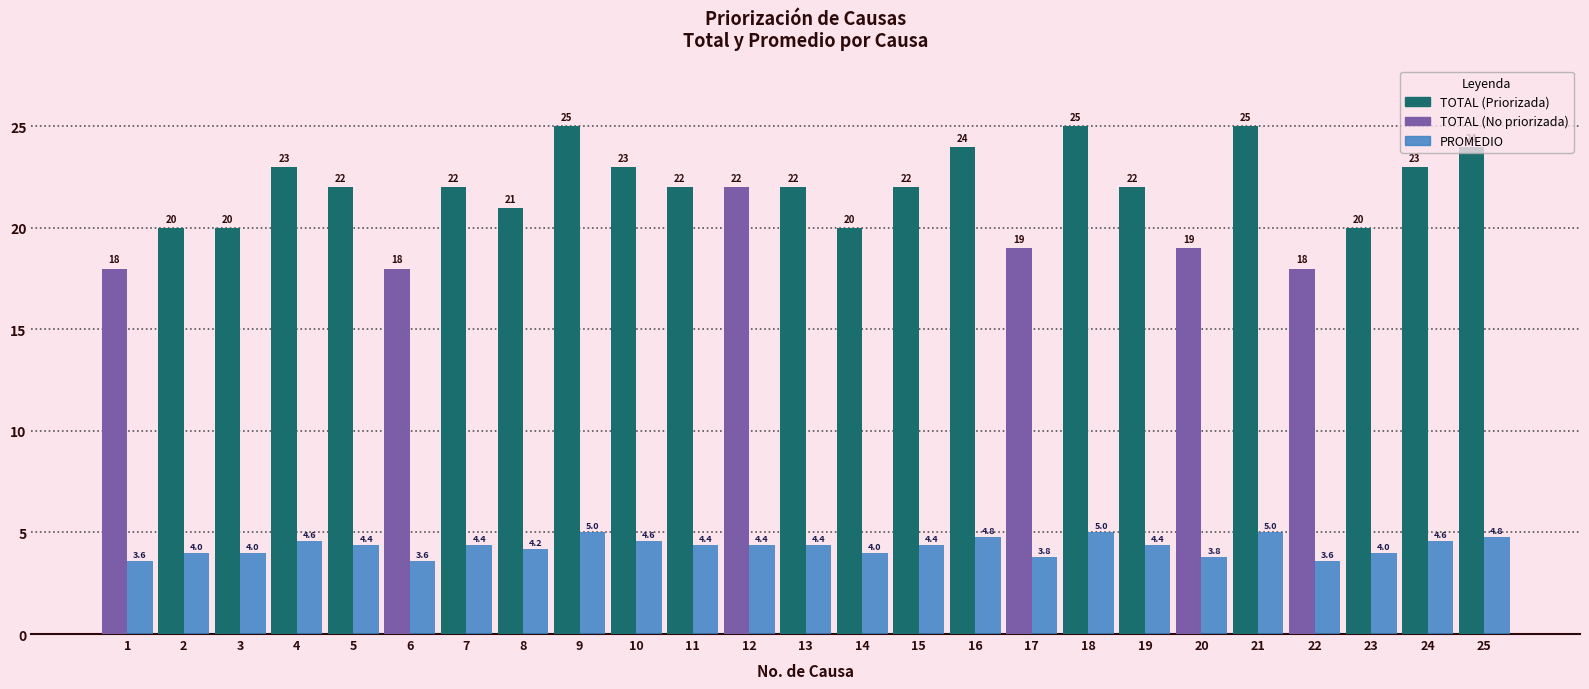

What is the difference between the highest and lowest values at 18?

20.0